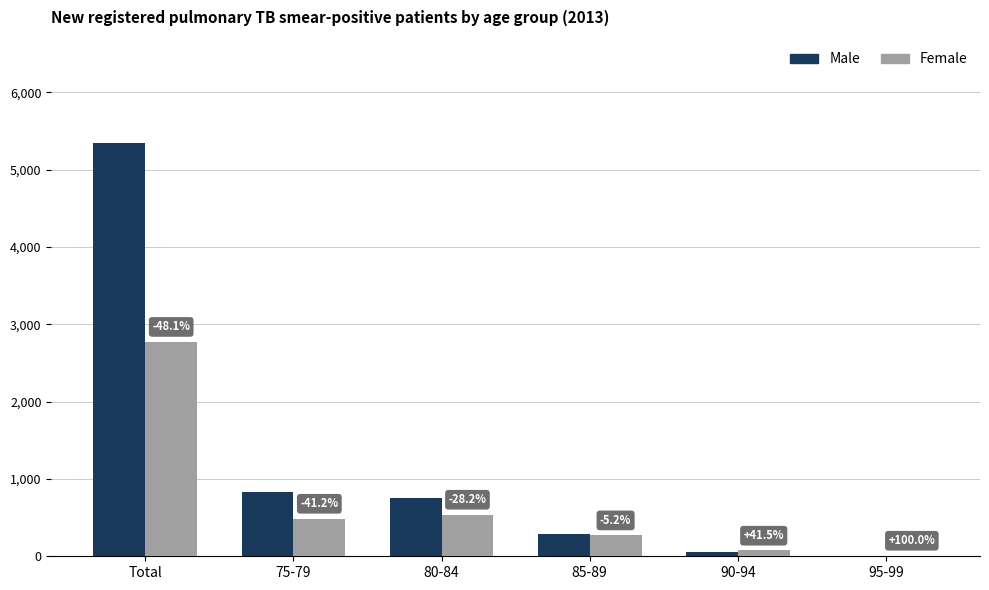

What are all the series names shown in the legend?

Male, Female